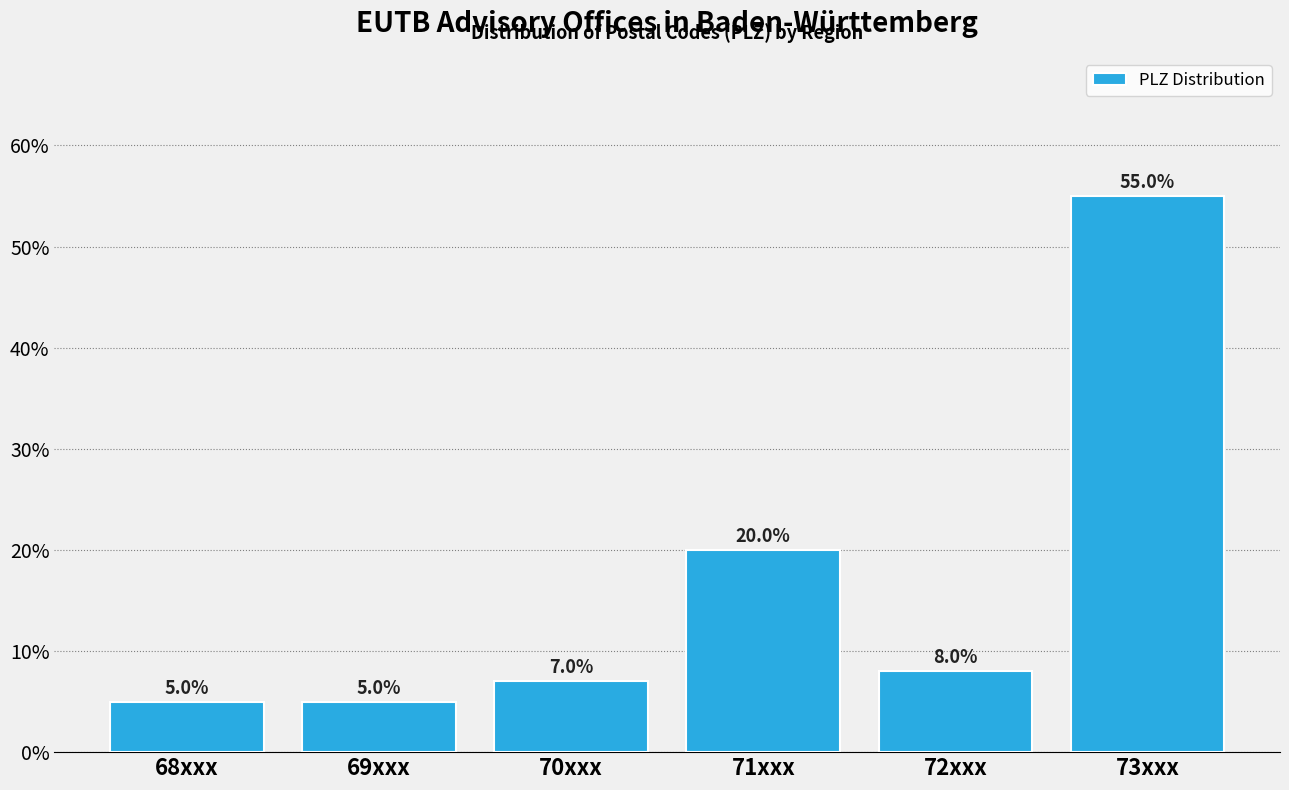

Reading right to left, list all the values displayed in this chart.

55.0	8.0	20.0	7.0	5.0	5.0